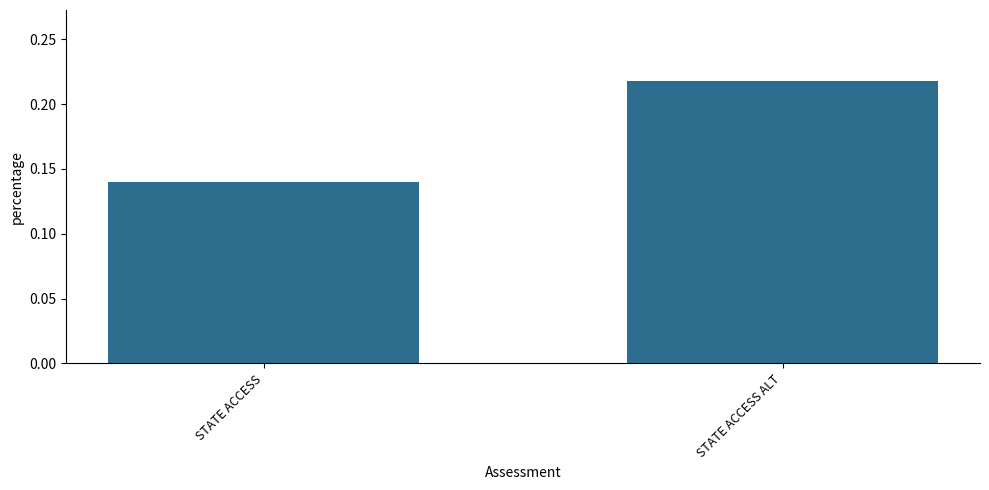

Which label corresponds to the largest value in the chart?

STATE ACCESS ALT